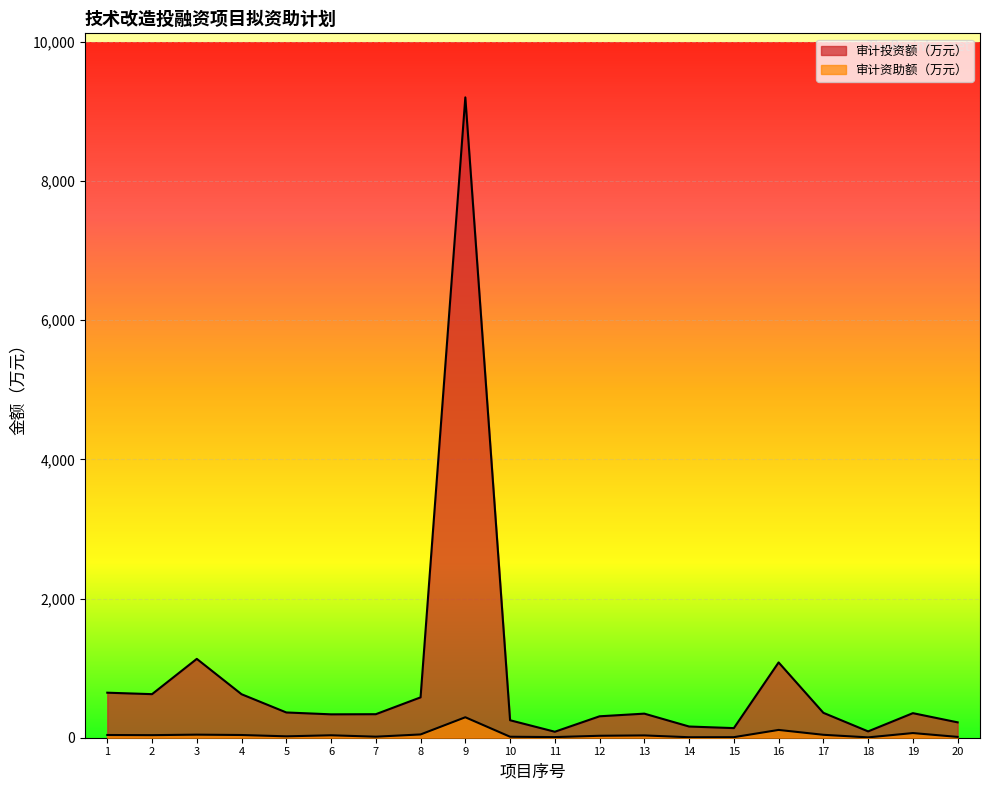

Count the number of data series in this chart.

2